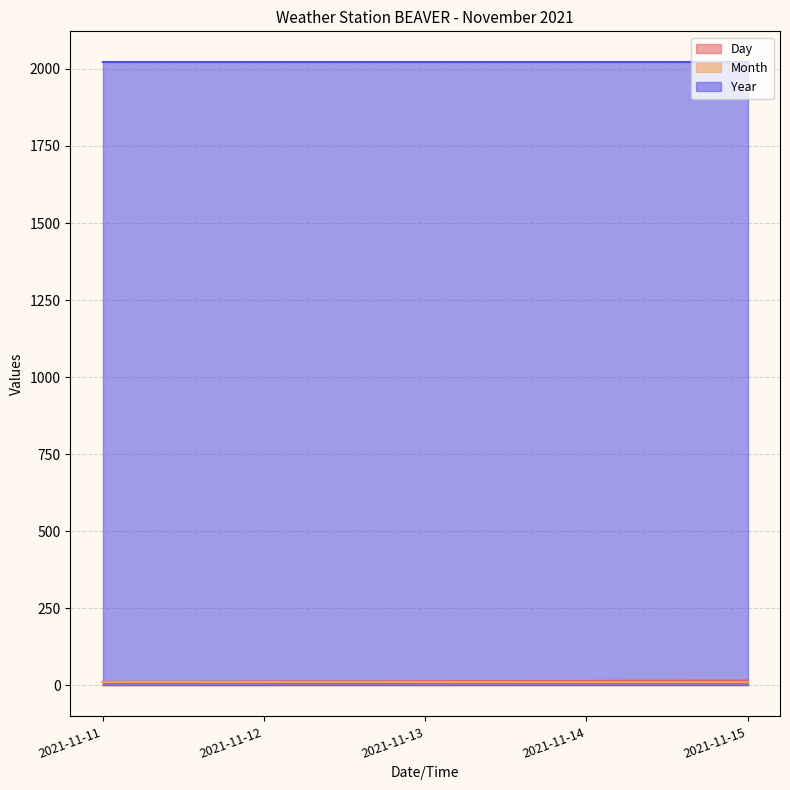

True or false: Month and Year intersect in this chart.

False